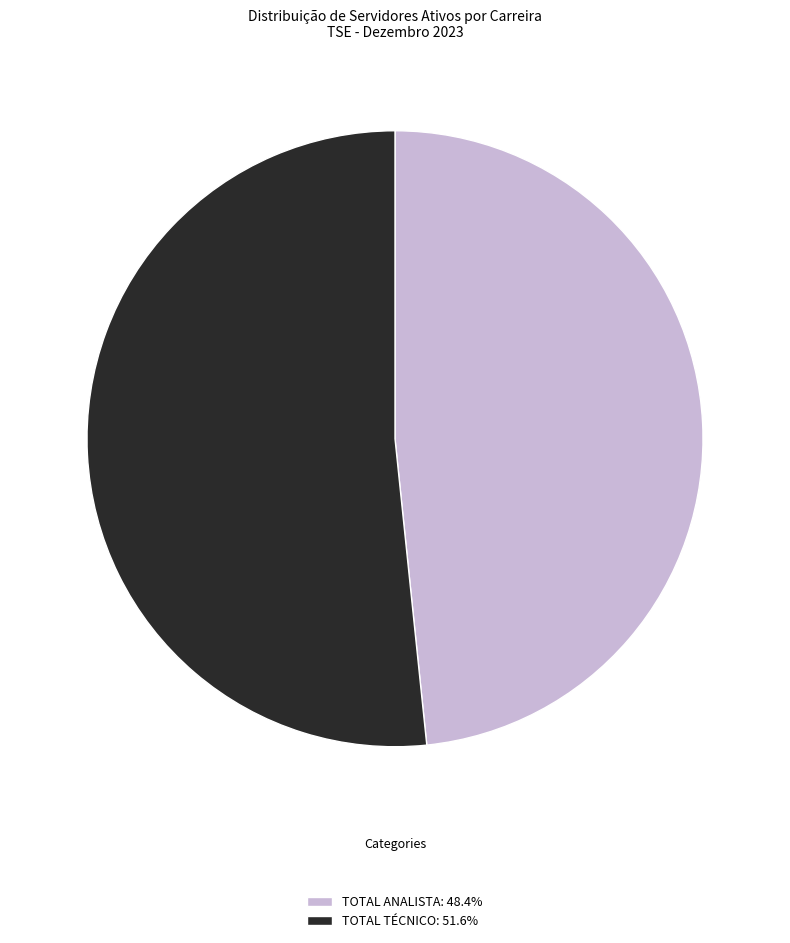

Is there a majority slice in this chart?

Yes